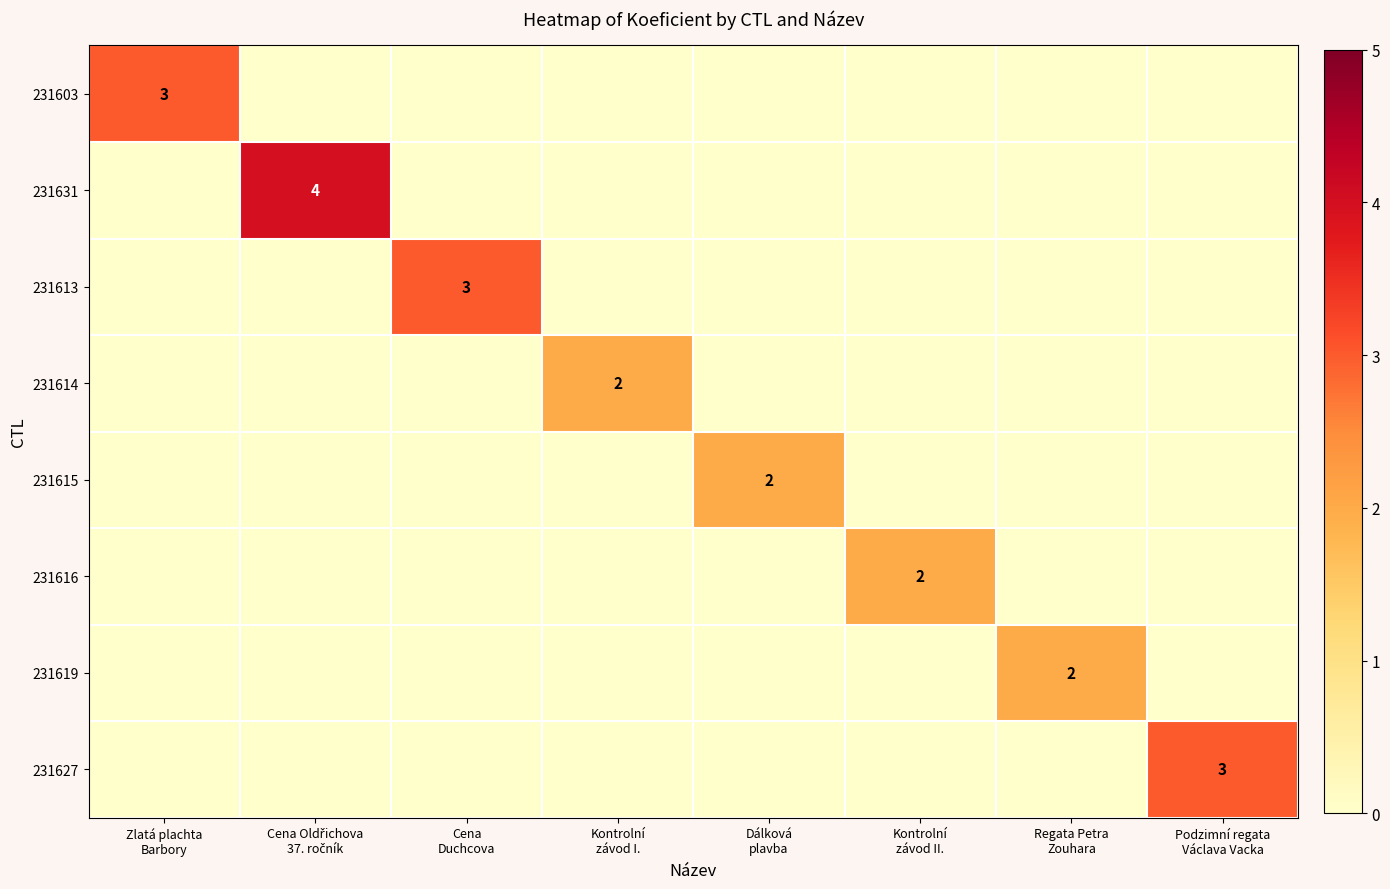

Count the number of categories in the chart.

8